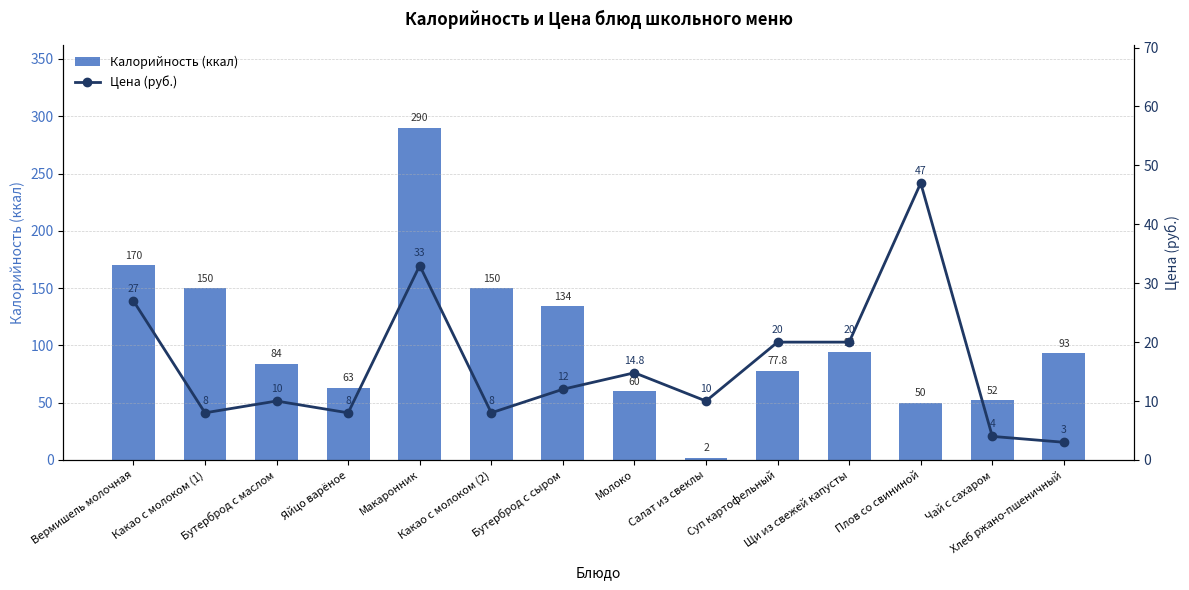

Between Какао с молоком (2) and Яйцо варёное, which is larger?

Какао с молоком (2)